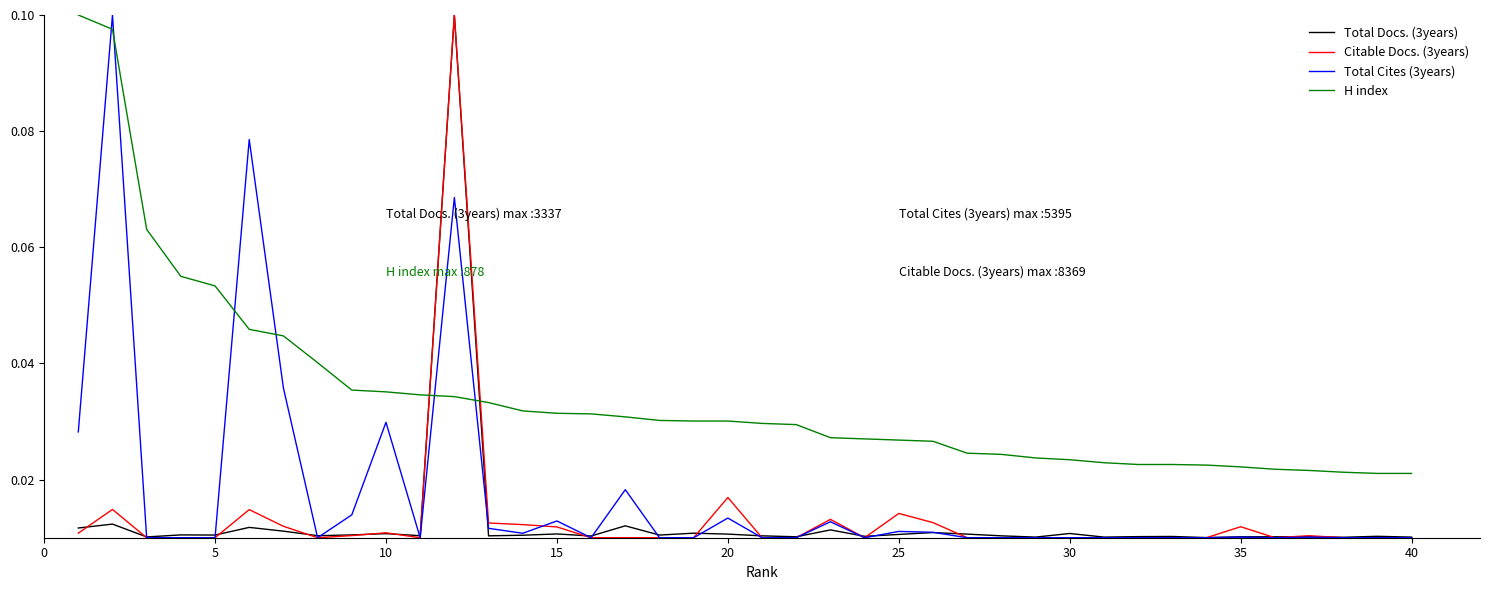

Which series has the largest total across all categories?

H index